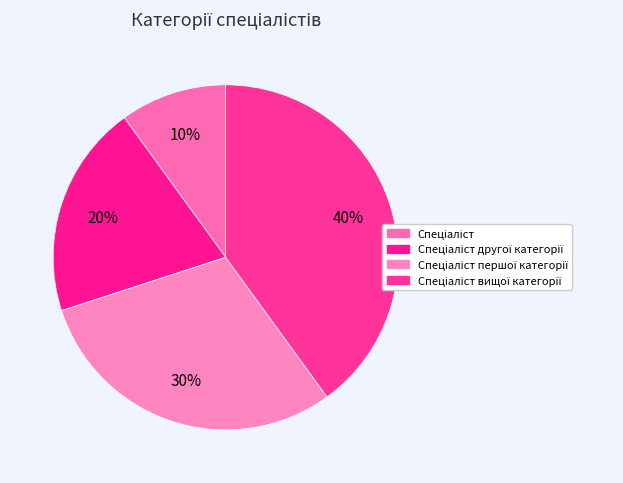

What is the largest slice in the pie chart?

Спеціаліст вищої категорії